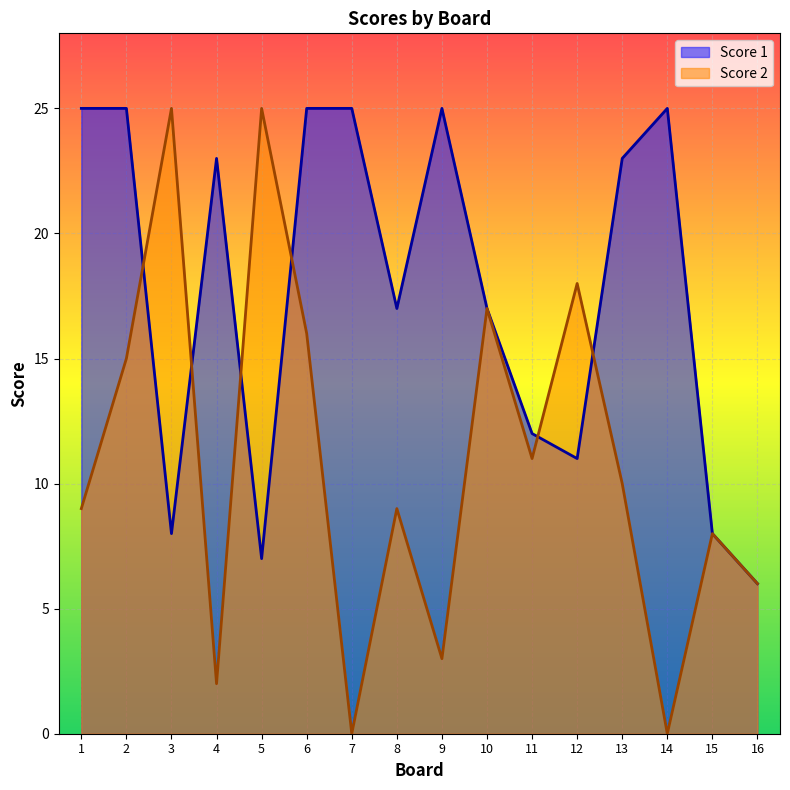

Which series has the largest range (max minus min)?

Score 2